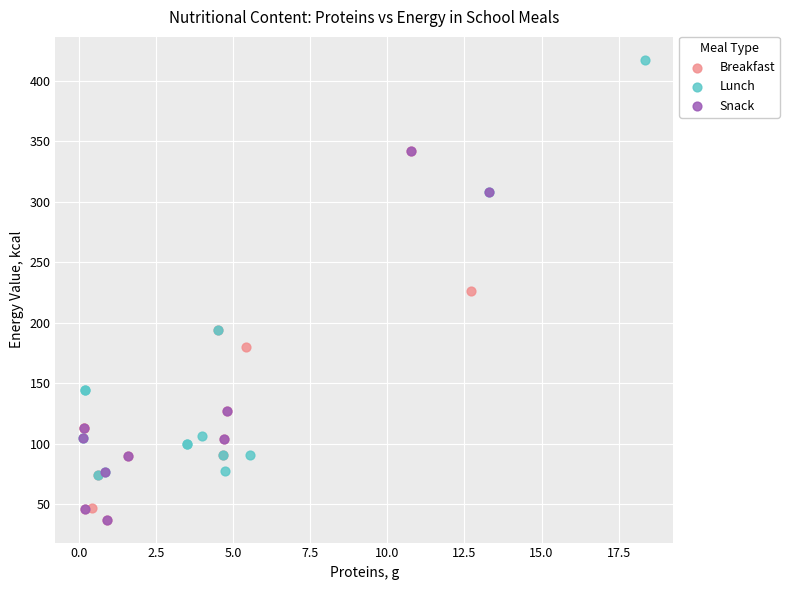

Which series reaches the maximum Y coordinate?

Lunch